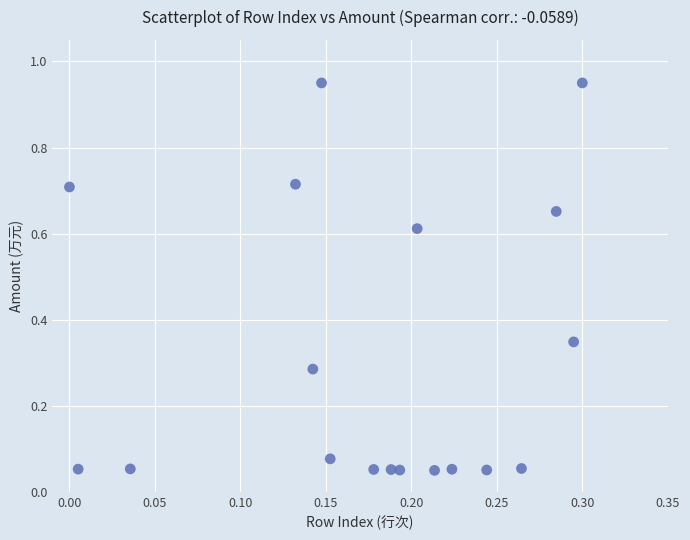

What is the range of Y values (max minus min)?

0.9